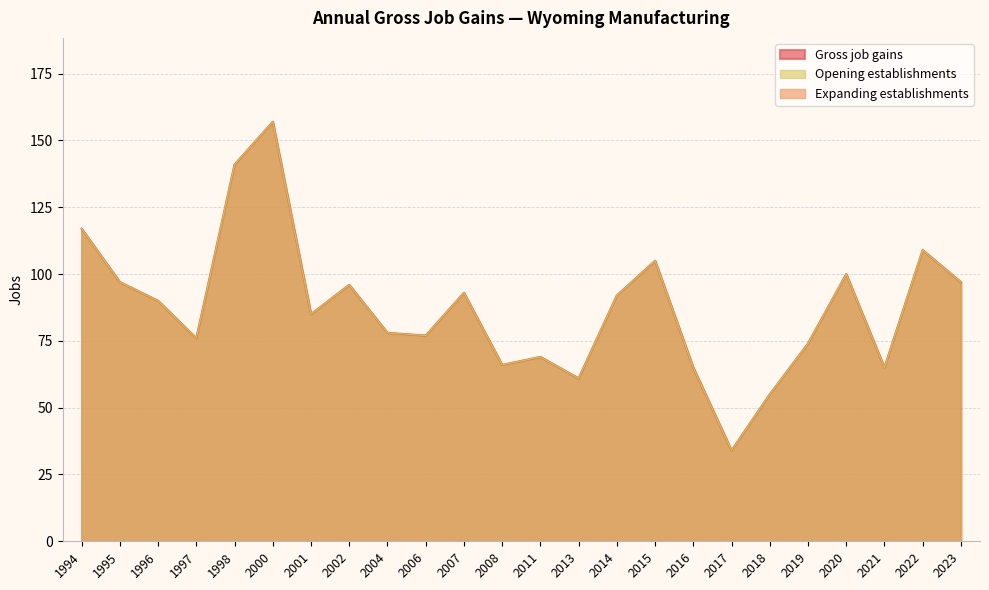

At which label does Gross job gains reach its peak?

2000